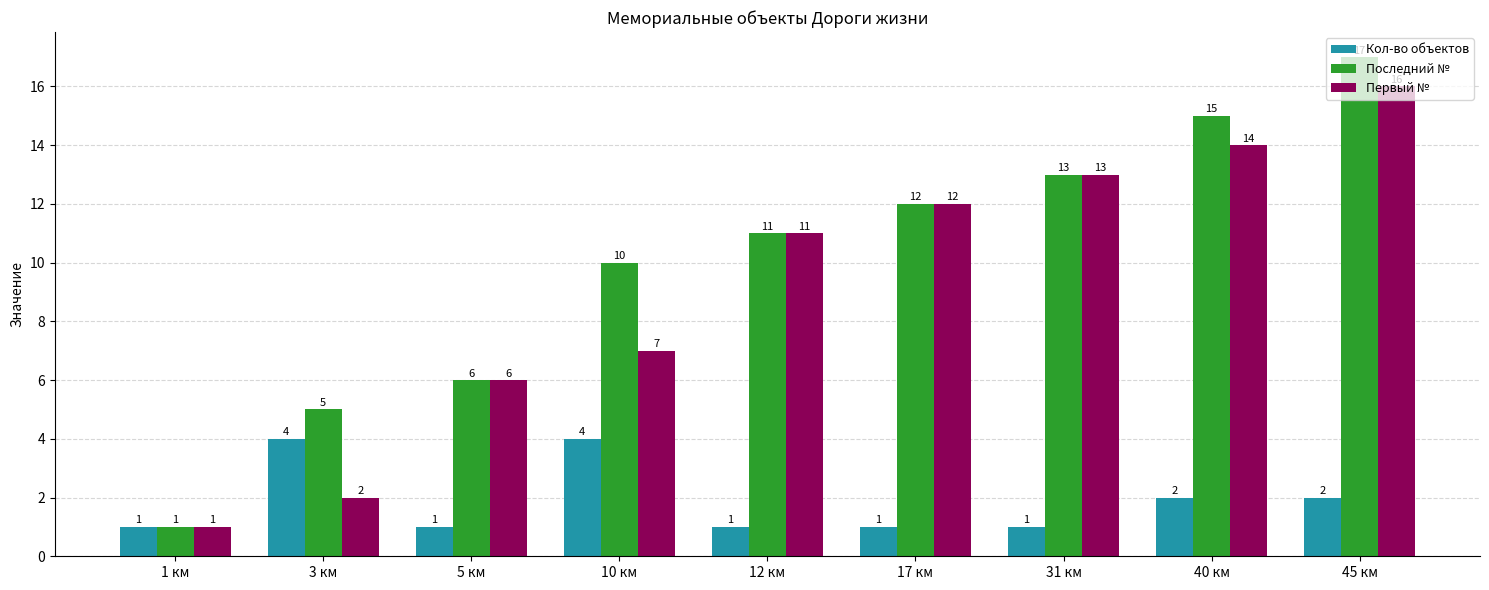

What is the label of the 1st bar from the right?

45 км